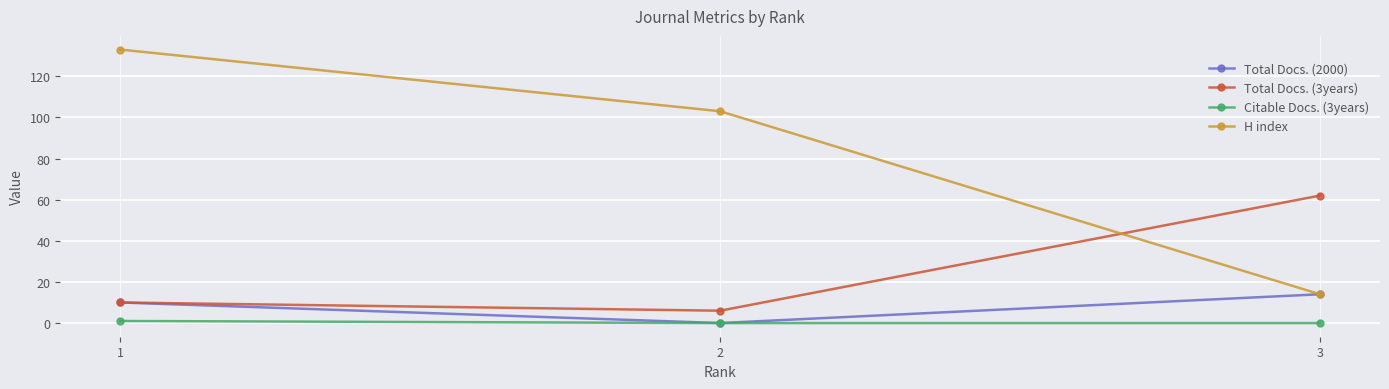

Reading left to right, transcribe all the data shown in this chart.

Total Docs. (2000): 1=10	2=0	3=14
Total Docs. (3years): 1=10	2=6	3=62
Citable Docs. (3years): 1=1	2=0	3=0
H index: 1=133	2=103	3=14